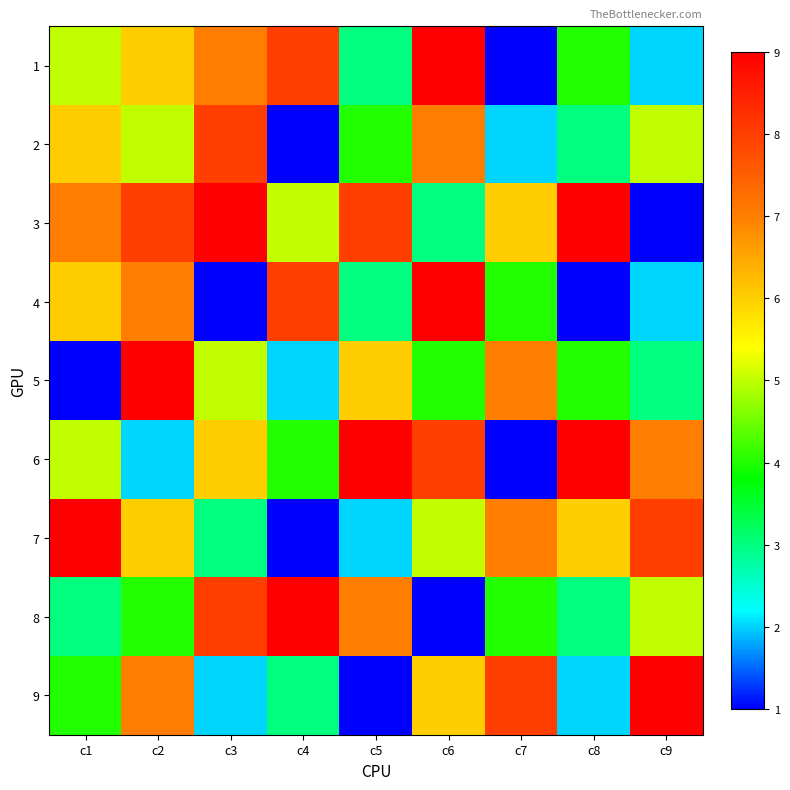

What is the spread (max minus min) of values at c3?

8